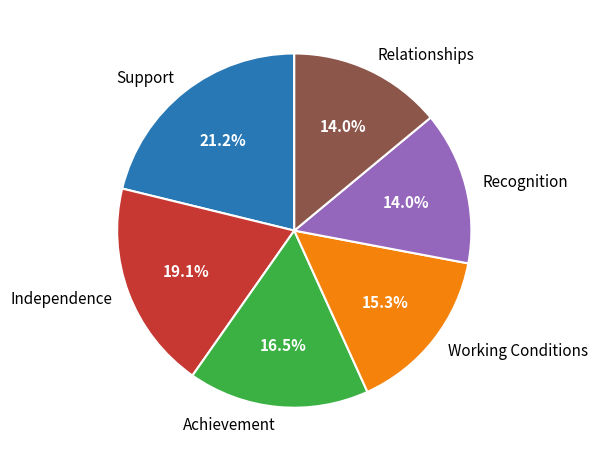

Which slice is the largest?

Support